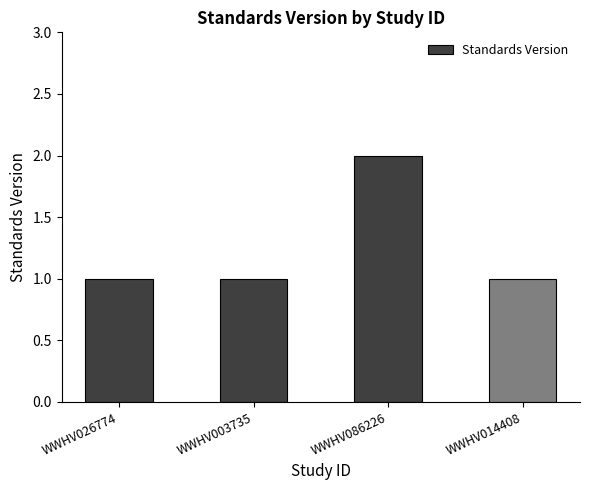

What is the label of the 1st bar from the left?

WWHV026774